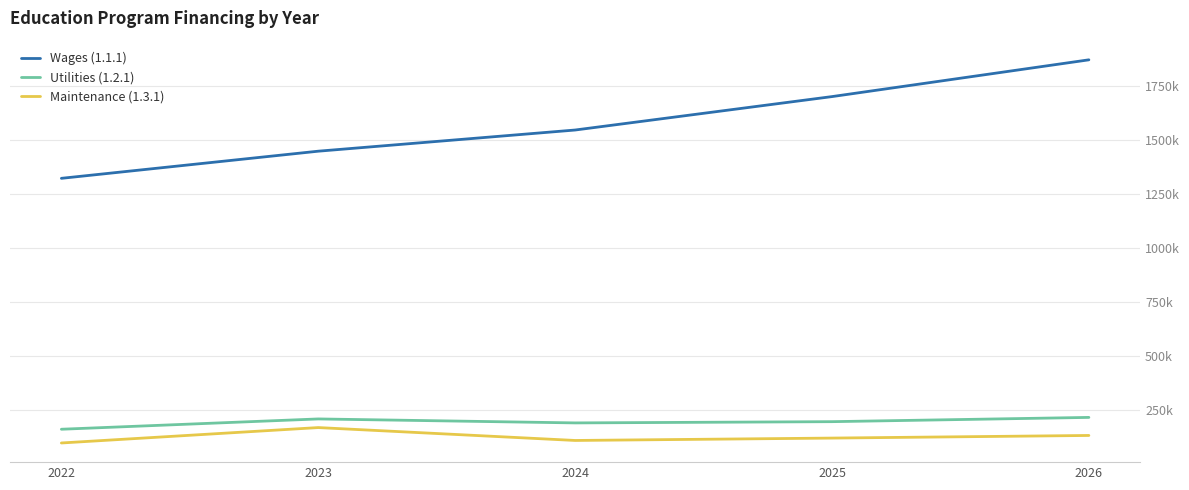

Does the chart display data point markers on the line(s)?

No